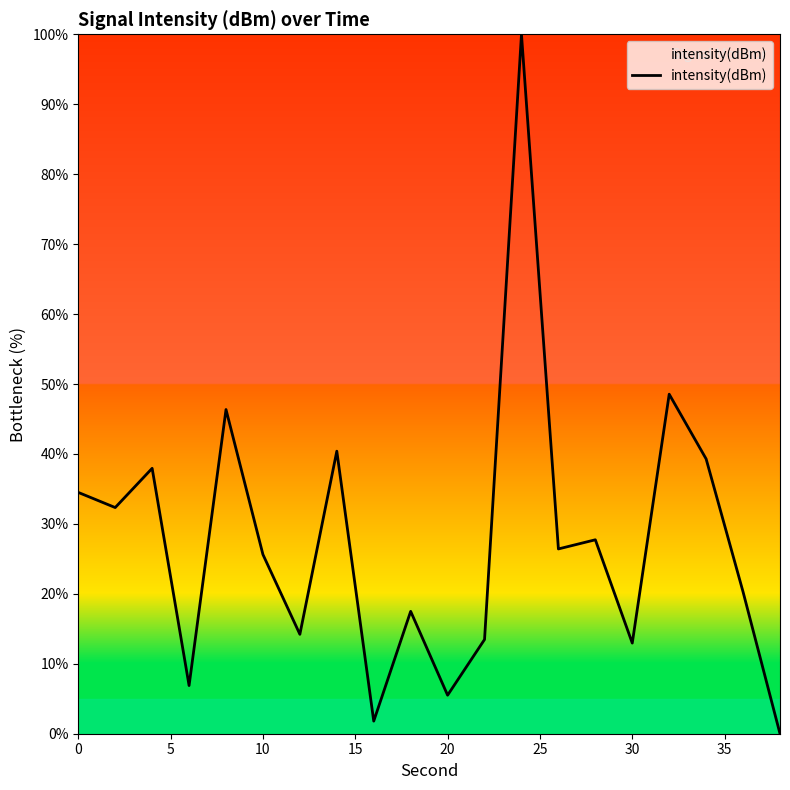

What is the difference between the maximum and minimum values?

100.0